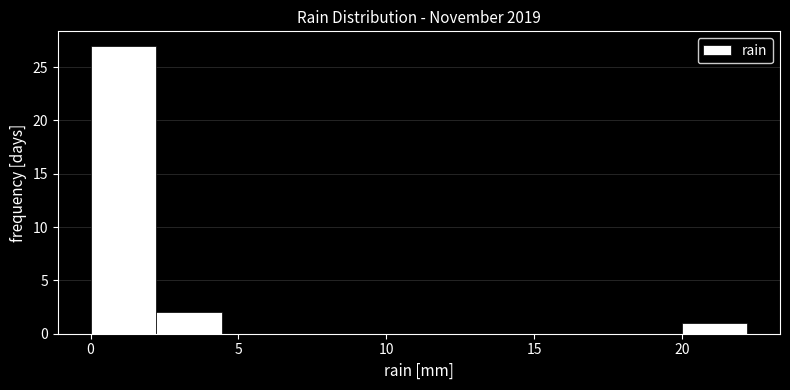

Reading left to right, list every bar in this chart as the range it spans on the x-axis followed by its height. Neither the bar edges nor the heights are printed on the chart, so give them approximately, as read against the axes.

0.0 to 2.0: 27
2.0 to 4.5: 2
4.5 to 6.5: 0
6.5 to 9.0: 0
9.0 to 11.0: 0
11.0 to 13.5: 0
13.5 to 15.5: 0
15.5 to 18.0: 0
18.0 to 20.0: 0
20.0 to 22.0: 1